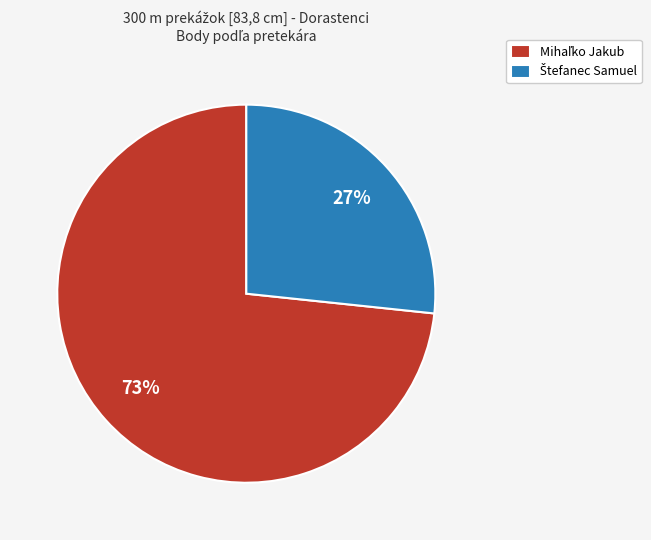

Is there a majority slice in this chart?

Yes